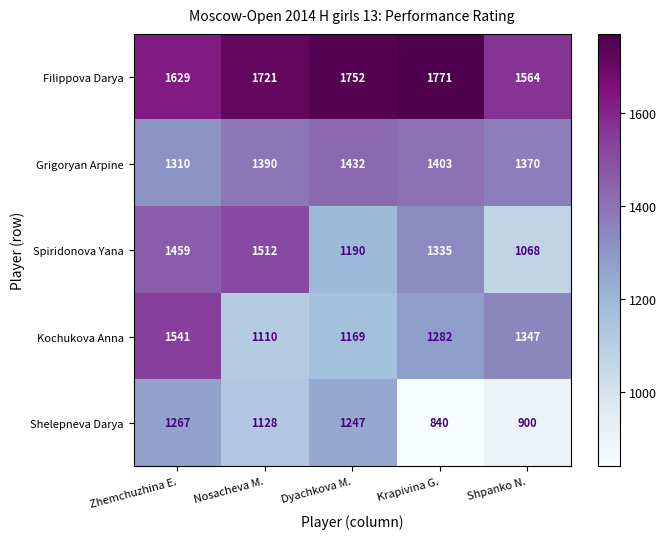

What is the difference between the maximum and minimum values in the Kochukova Anna series?

431